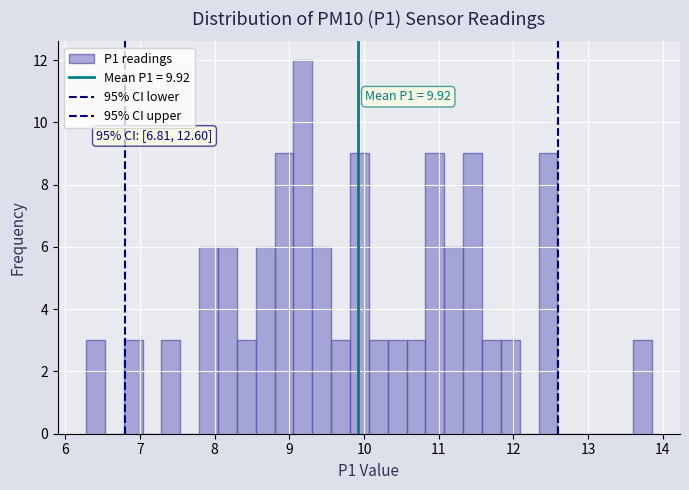

Read against the x-axis, roughly where is the centre of the tallest bar?

9.2